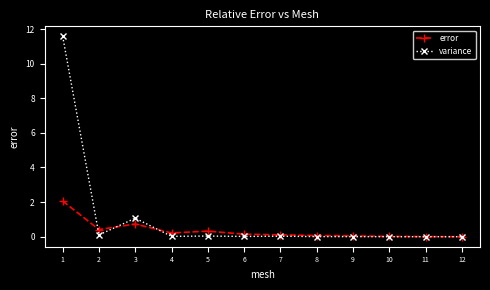

Which series has the widest spread of values?

variance